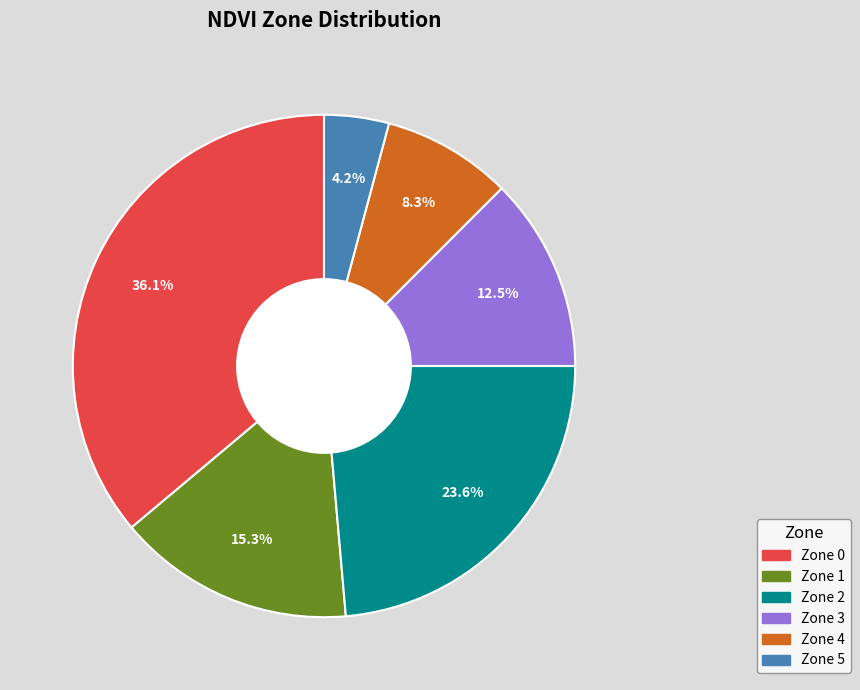

Combined, do Zone 3 and Zone 4 account for over 50%?

No